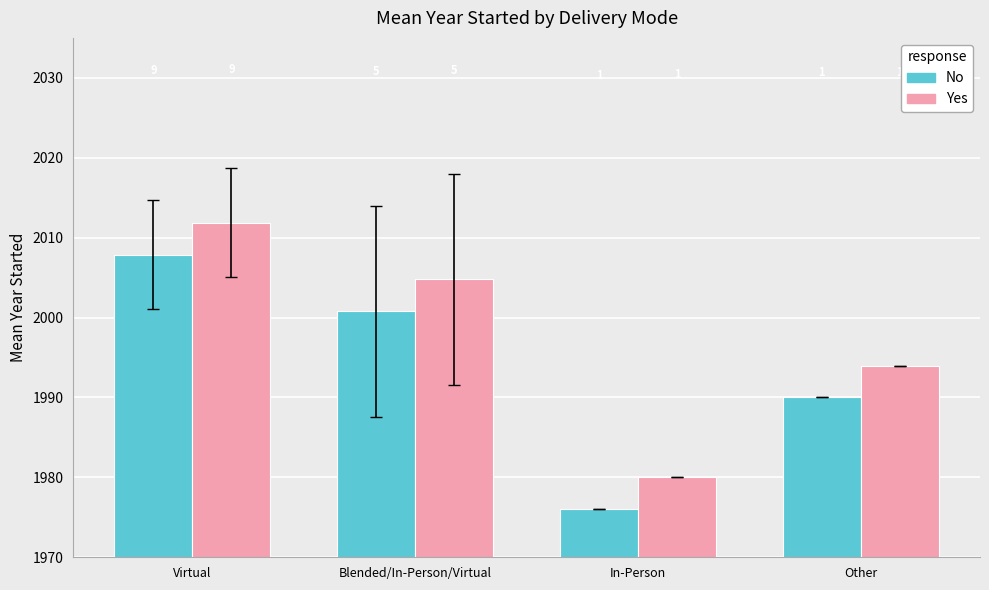

What is the difference between the No values at In-Person and Virtual?

31.9